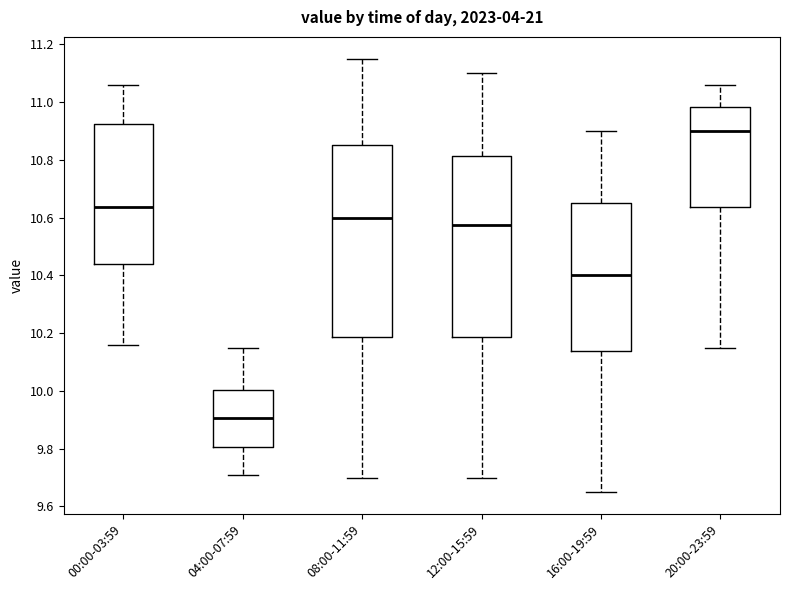

Which box has the highest median line?

20:00-23:59